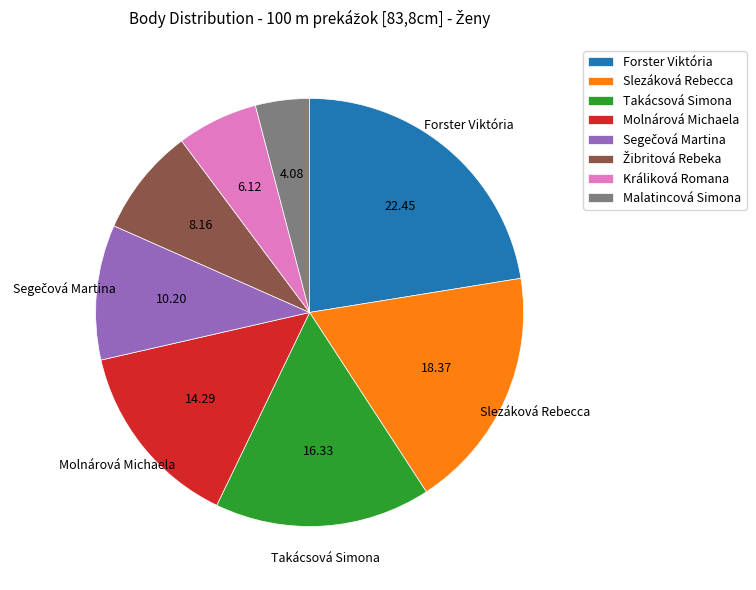

Is there any slice that represents more than half of the pie?

No